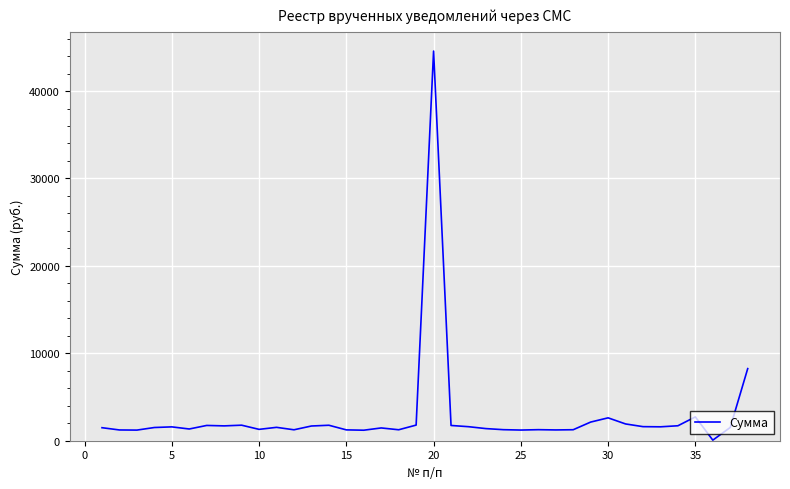

Is this an area chart (filled region under the line)?

No